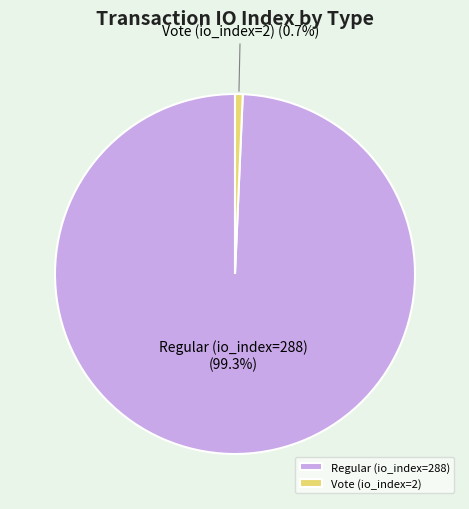

What percentage do Vote (io_index=2) and Regular (io_index=288) together represent?

100.0%